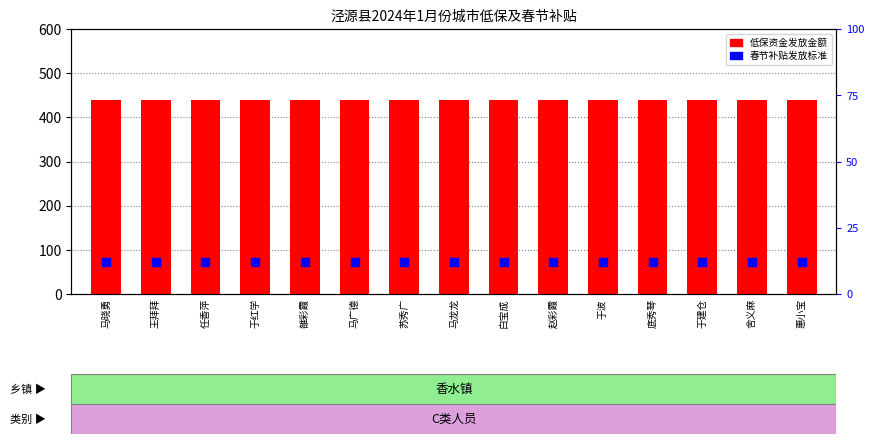

Which series has the widest spread of Y values?

低保资金发放金额